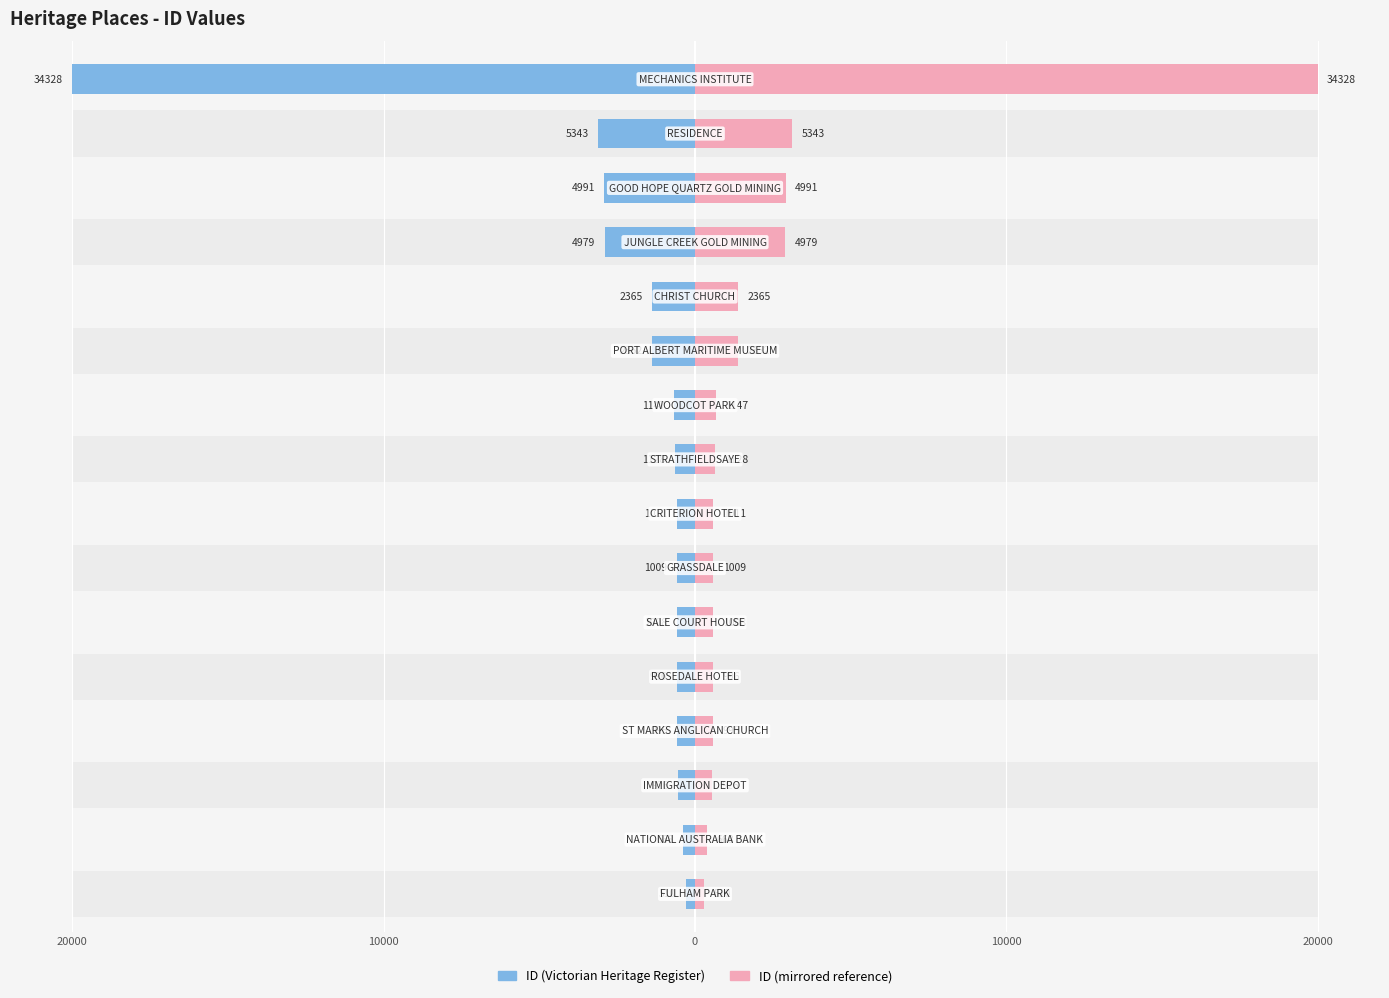

At 0, list the series in order from smallest to largest.

ID (left), ID (right)